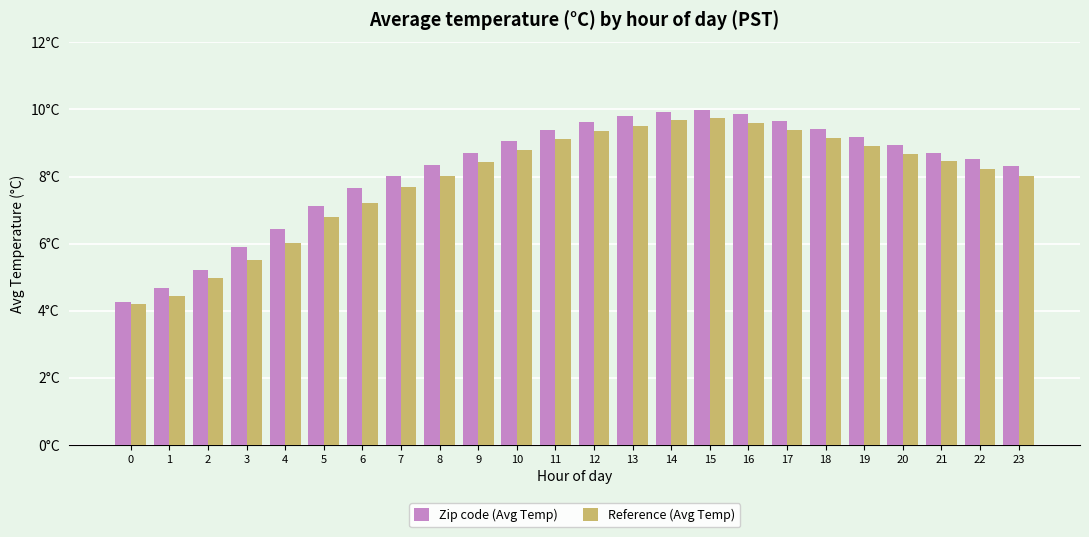

Is the value of Reference (Avg Temp) at 15 greater than the value of Zip code (Avg Temp) at 9?

Yes